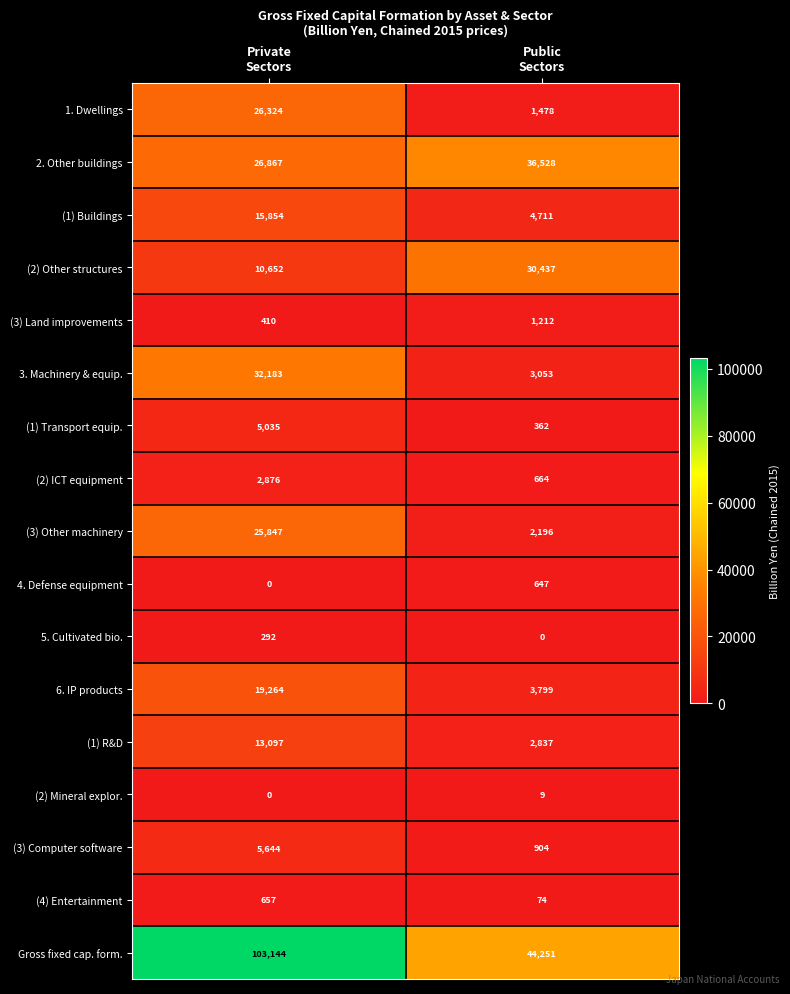

How many positive values does the 4. Defense equipment series have?

1